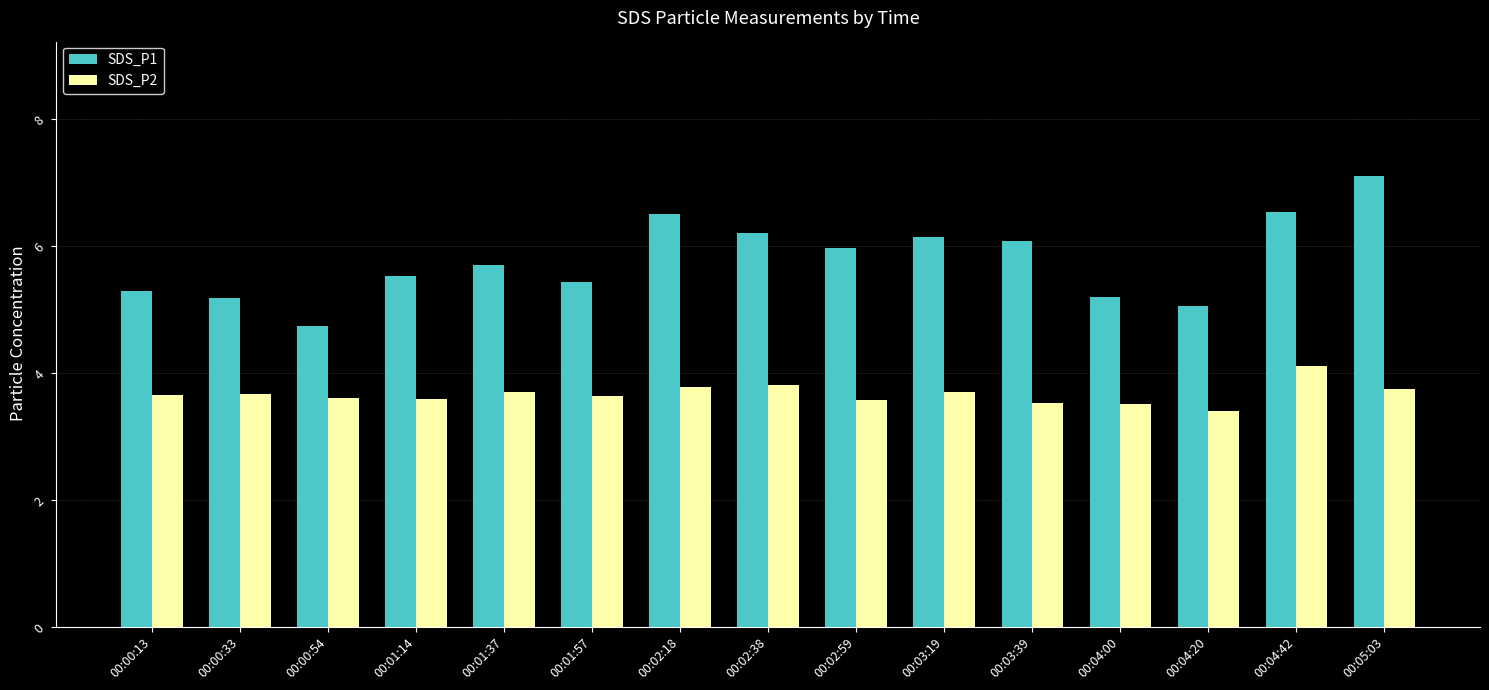

Count the SDS_P2 values in the range 3 to 4.

14